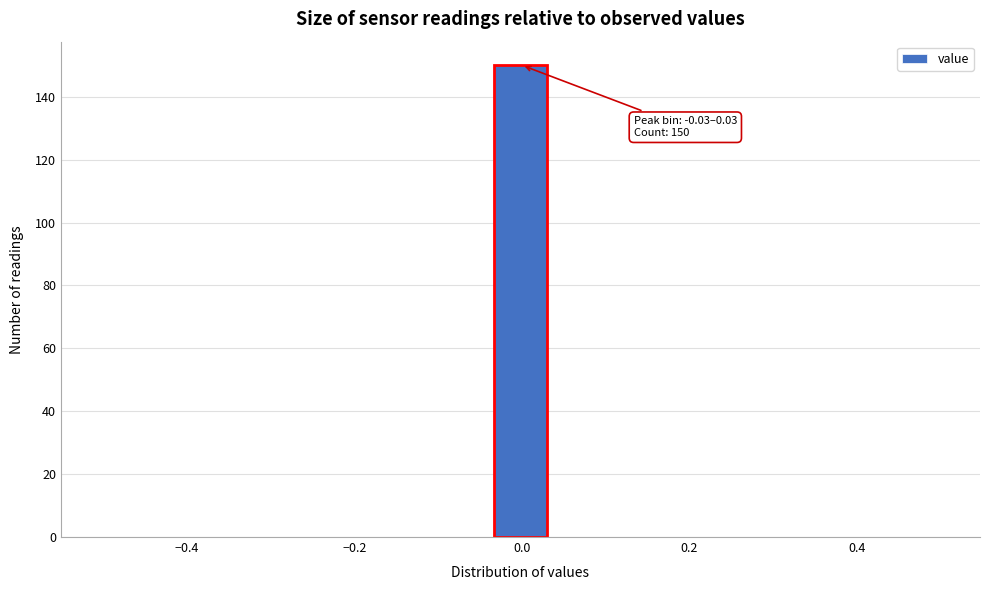

Read against the x-axis, roughly where is the centre of the tallest bar?

0.00